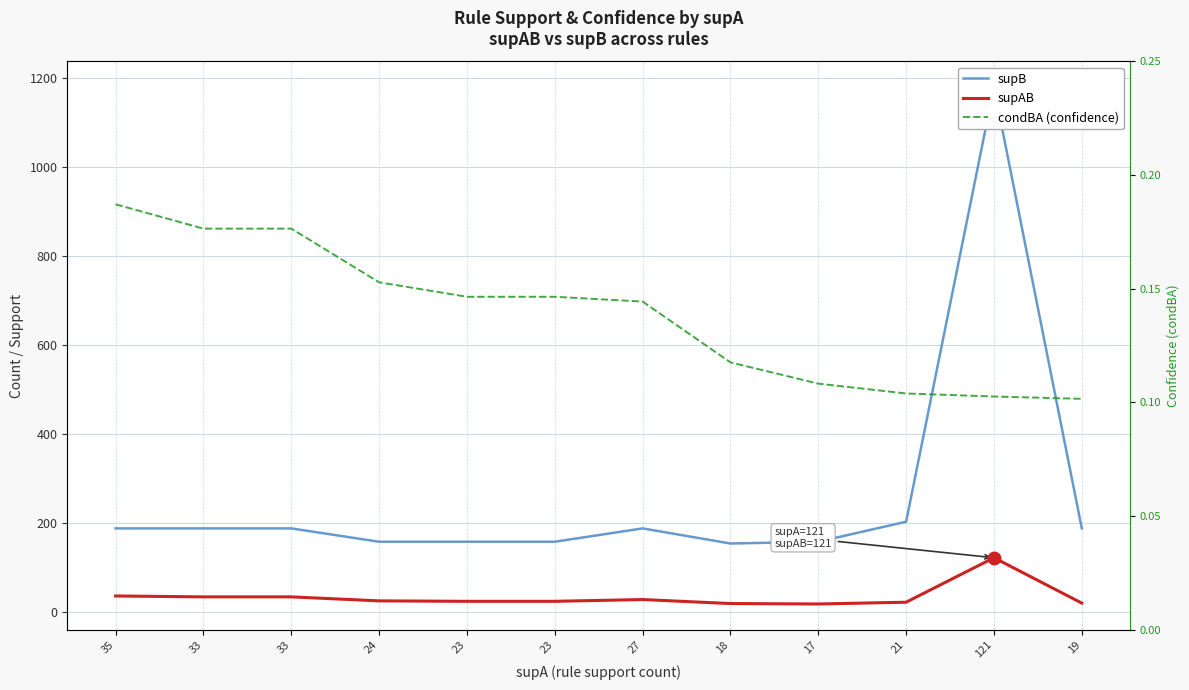

True or false: condBA (confidence) has a value of 0.3 at 24.

False